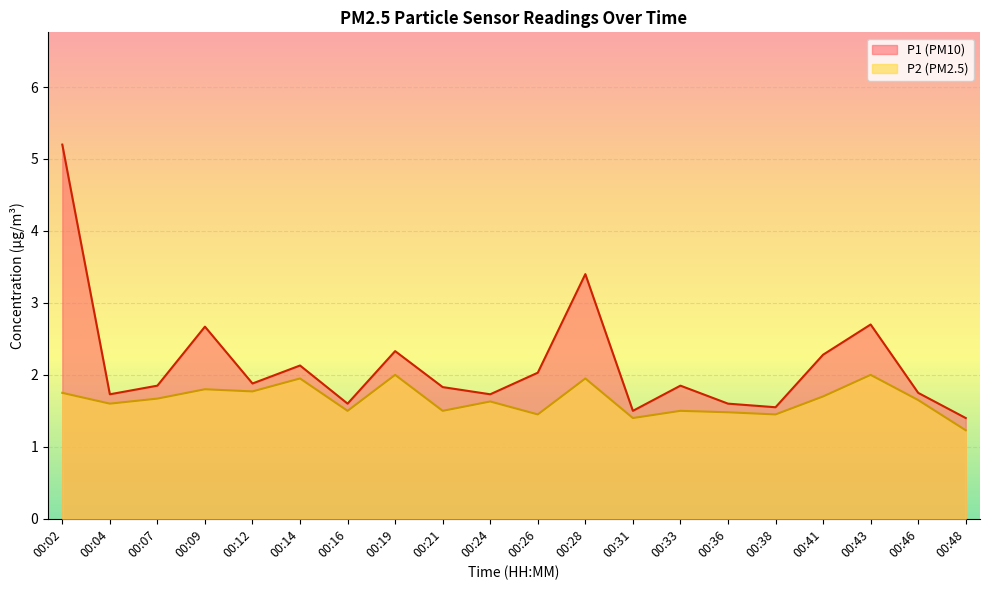

What are all the series names shown in the legend?

P1 (PM10), P2 (PM2.5)